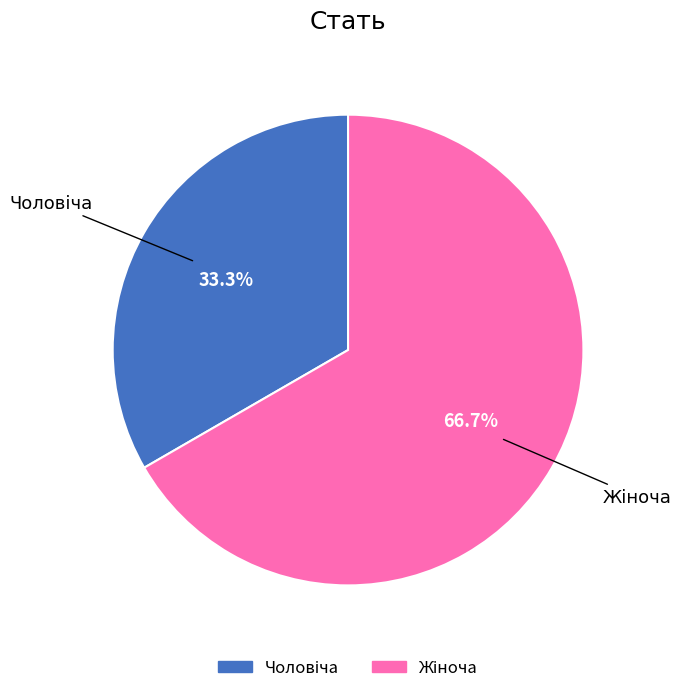

To the nearest percent, what is the difference between the Чоловіча and Жіноча slice percentages?

33%